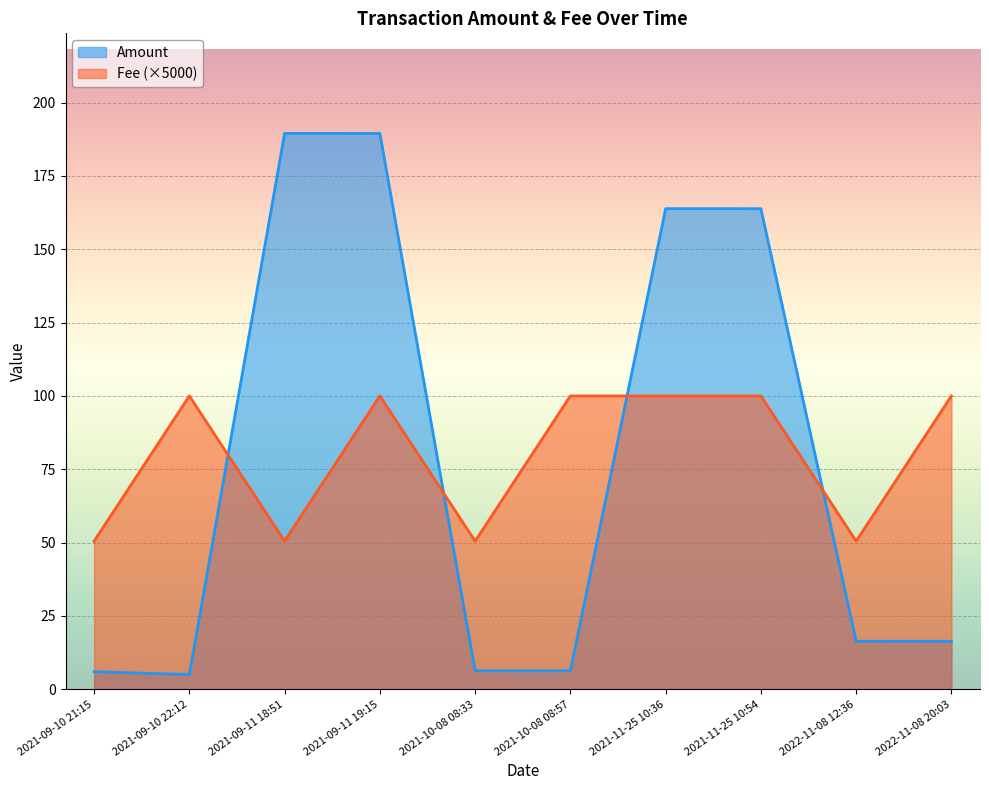

True or false: Fee has more than 1 interior local peaks.

True